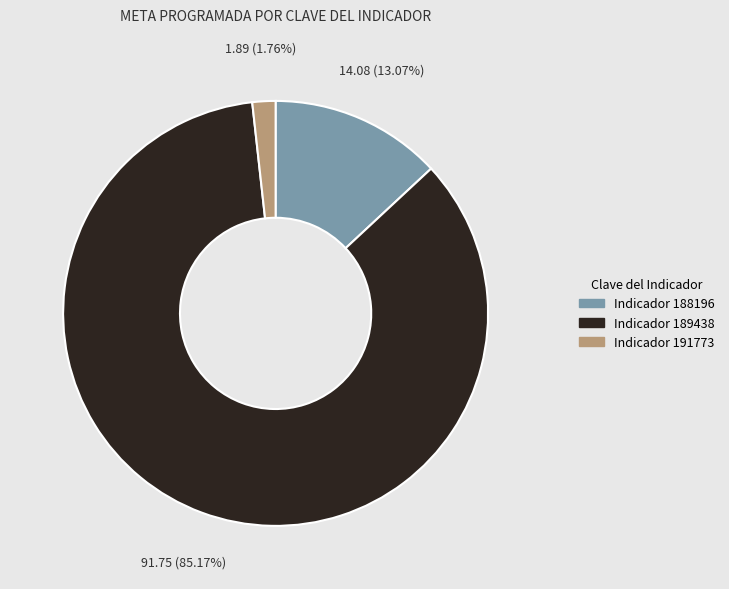

Does any single category account for the majority?

Yes